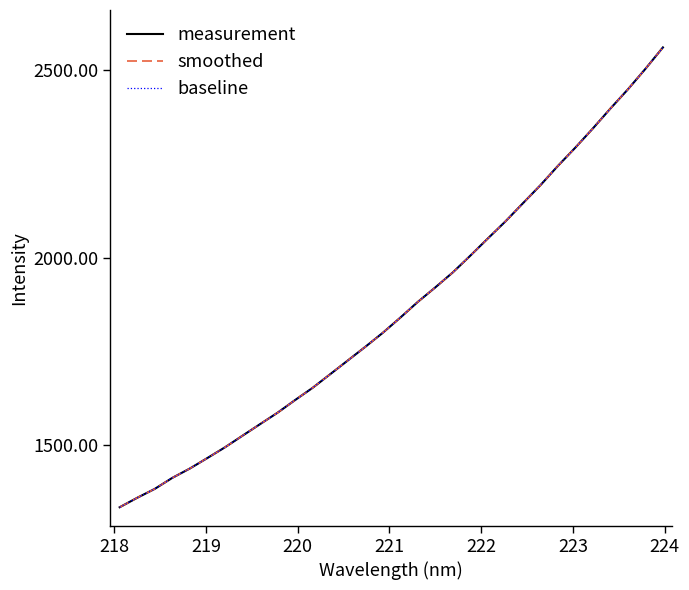

Does the chart display data point markers on the line(s)?

No